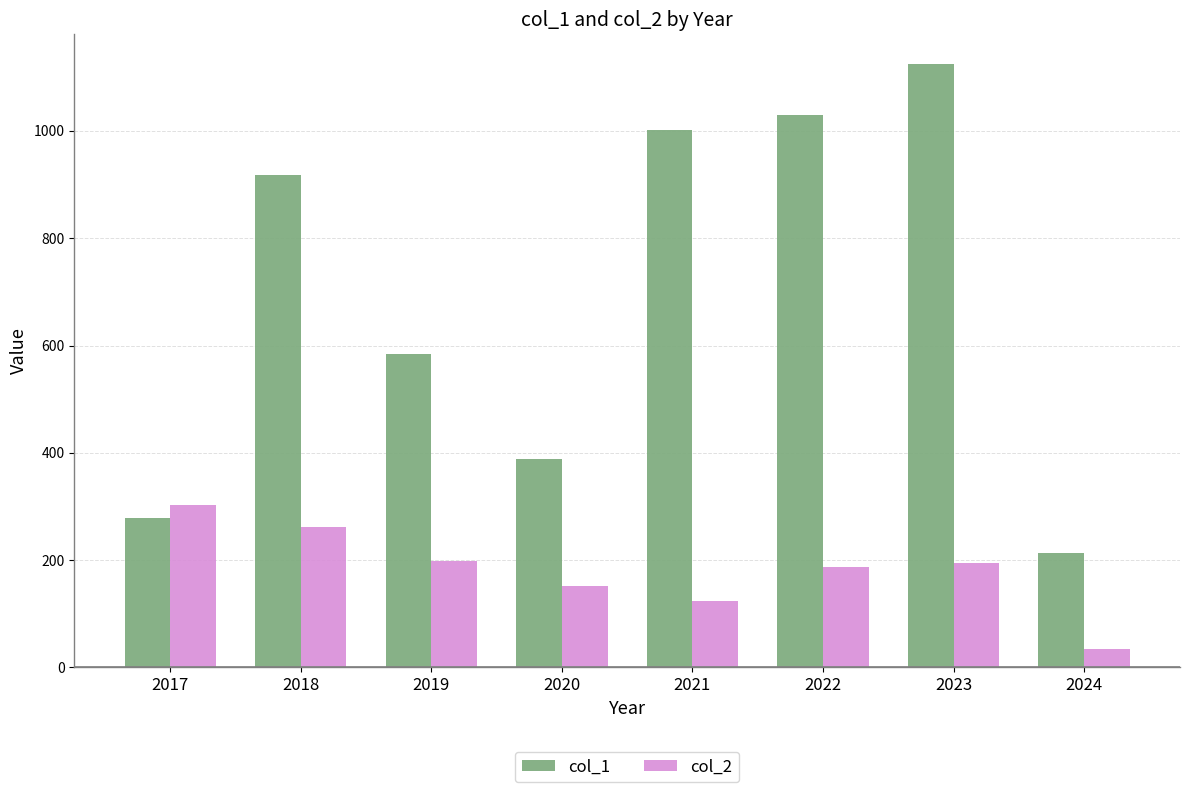

What is the sum of all col_2 values?

1456